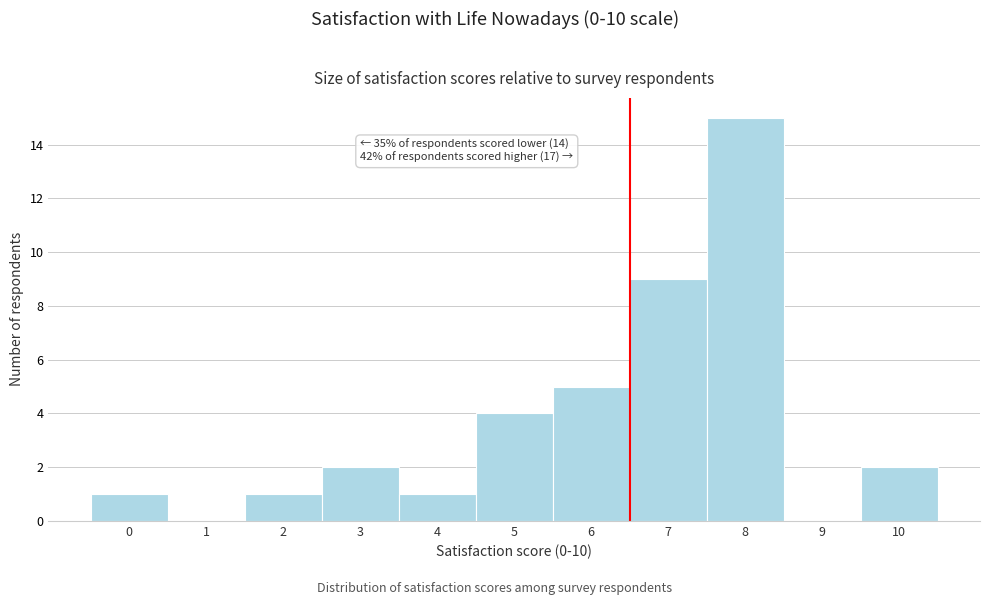

Reading right to left, list all the values displayed in this chart.

10=2	9=0	8=15	7=9	6=5	5=4	4=1	3=2	2=1	1=0	0=1